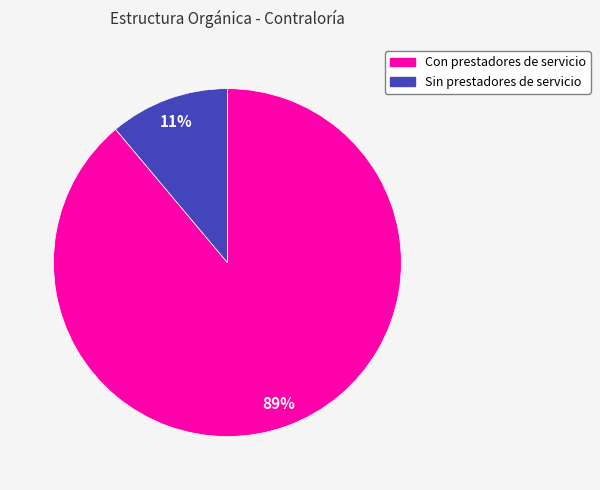

To the nearest percent, what is the average slice percentage?

50%